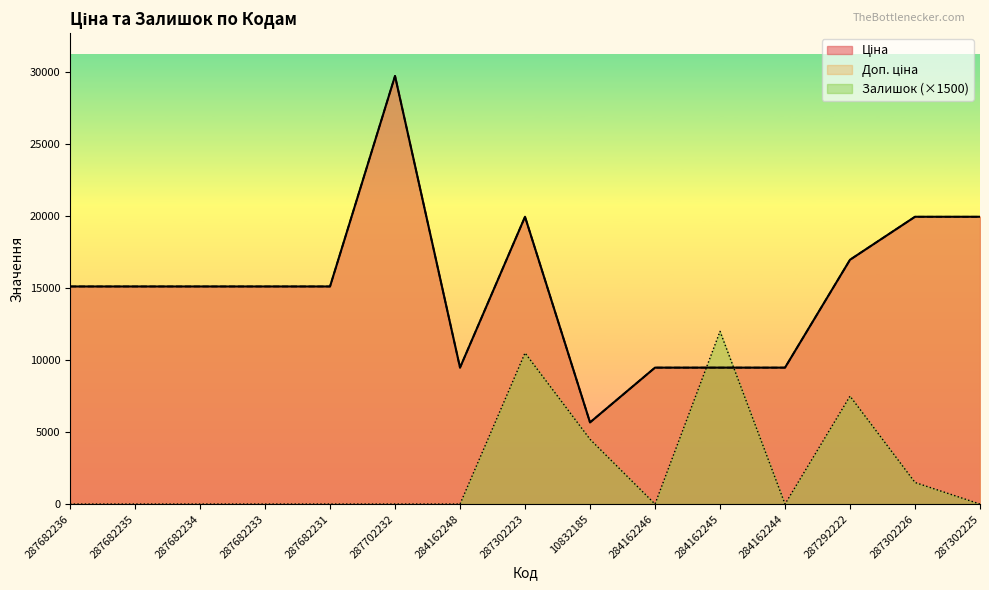

How many data points does each series have?

15